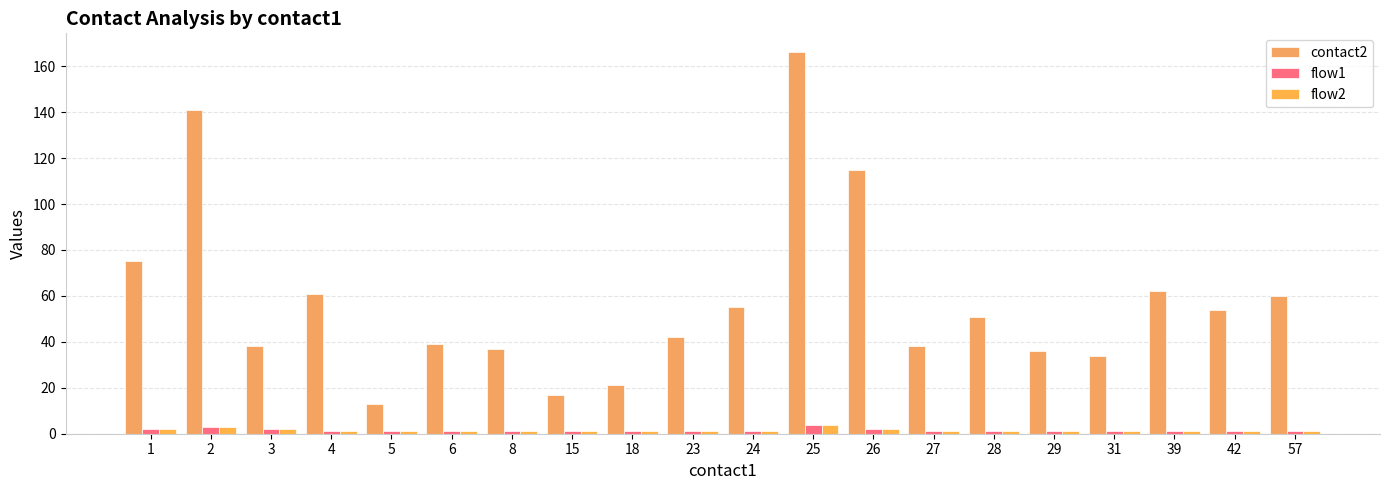

What is the total value across all series at 15?

19